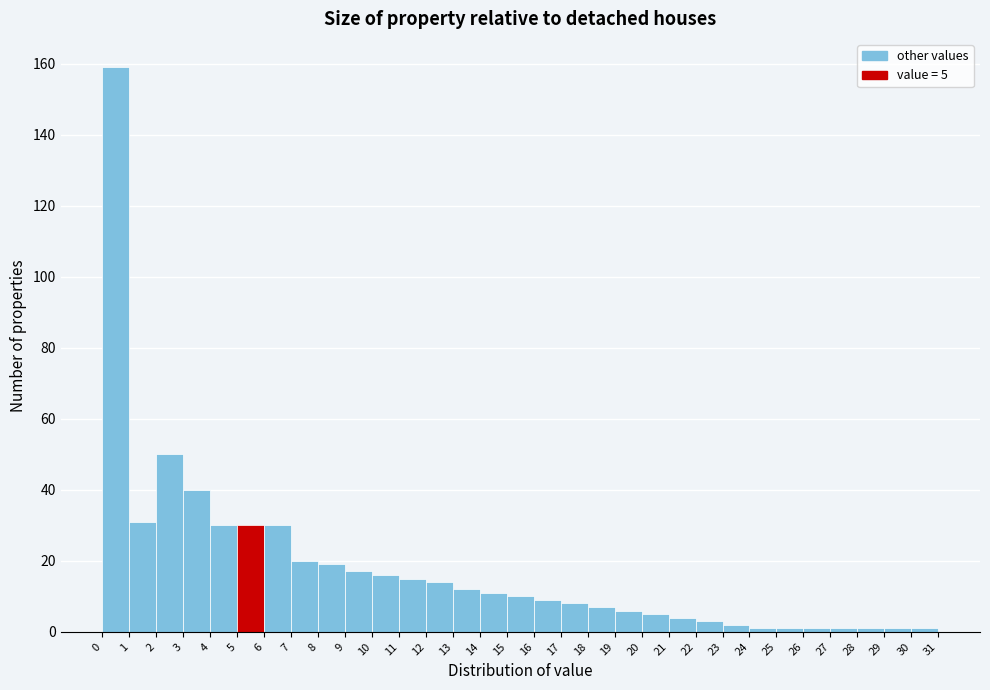

Which range on the x-axis has the tallest bar?

0 to 1